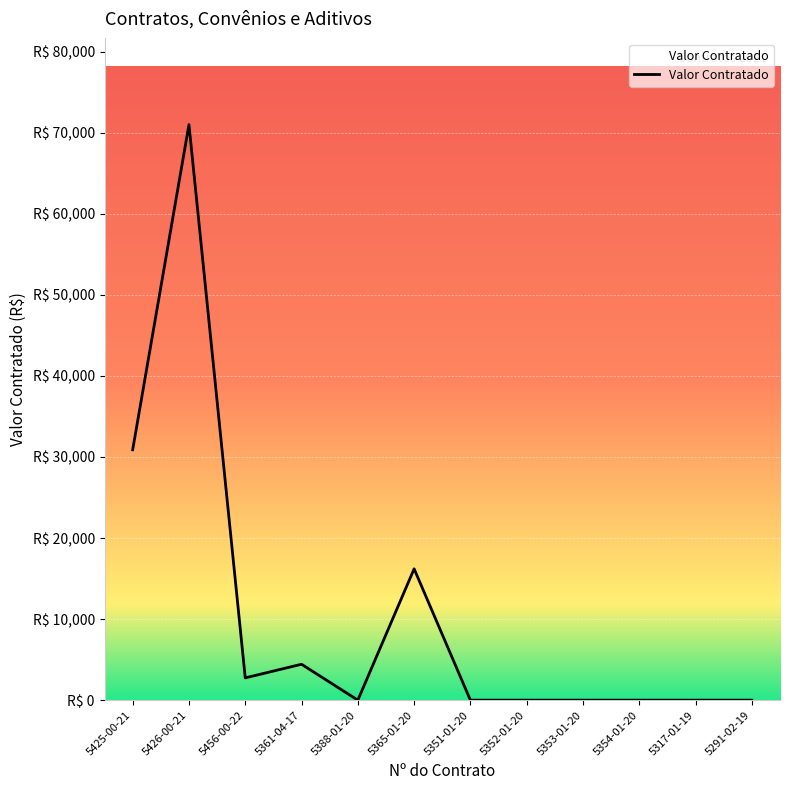

What is the greatest value displayed?

70999.8